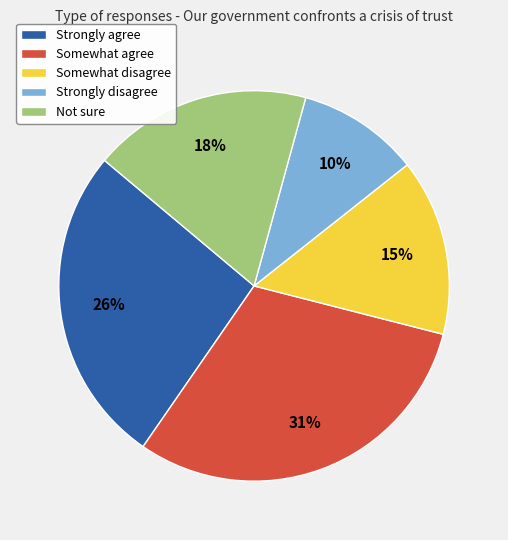

To the nearest percent, what portion does Strongly disagree represent?

10%